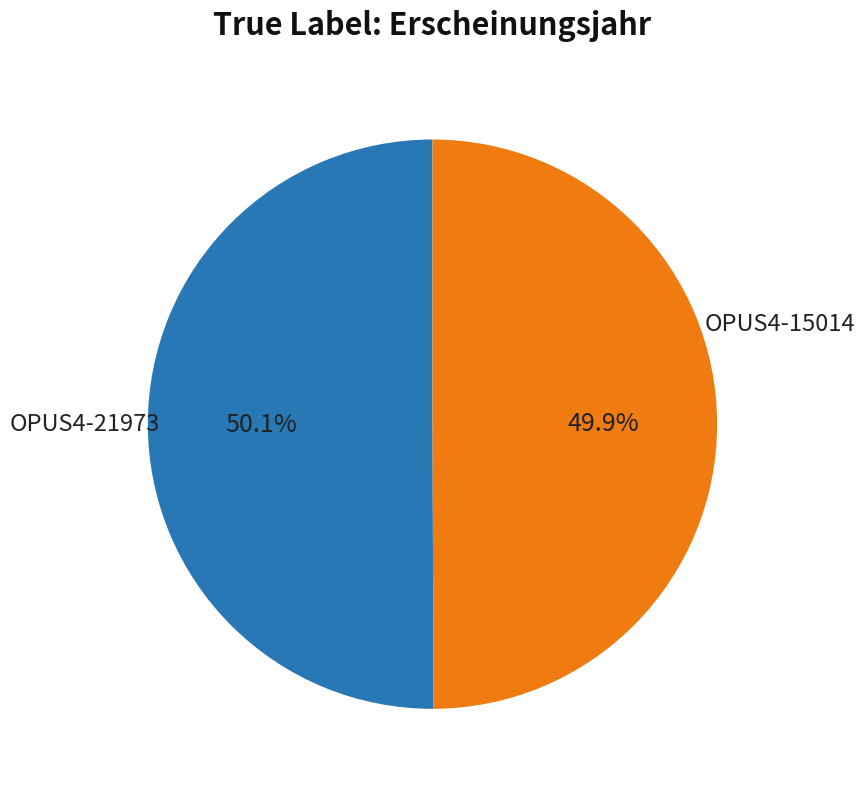

Is there any slice that represents more than half of the pie?

Yes